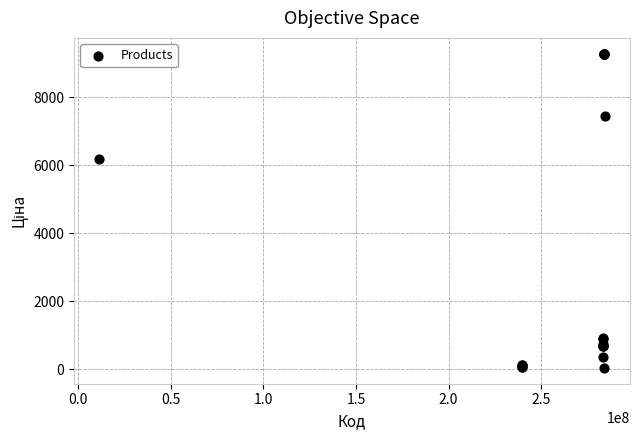

What Y value in the scatter plot is closest to 4661?

6182.6